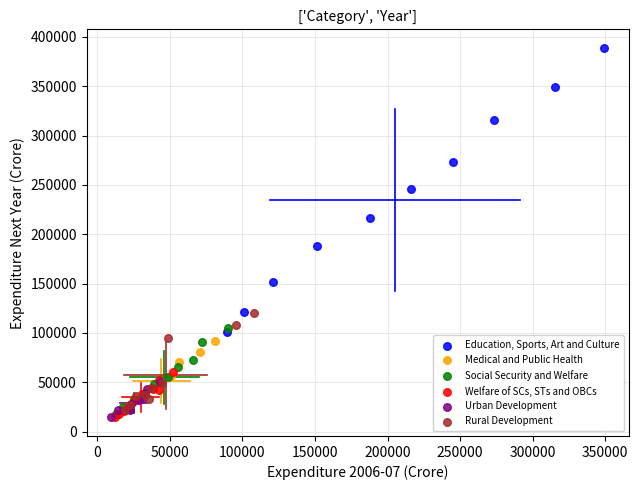

Which series has the widest spread of Y values?

Education, Sports, Art and Culture